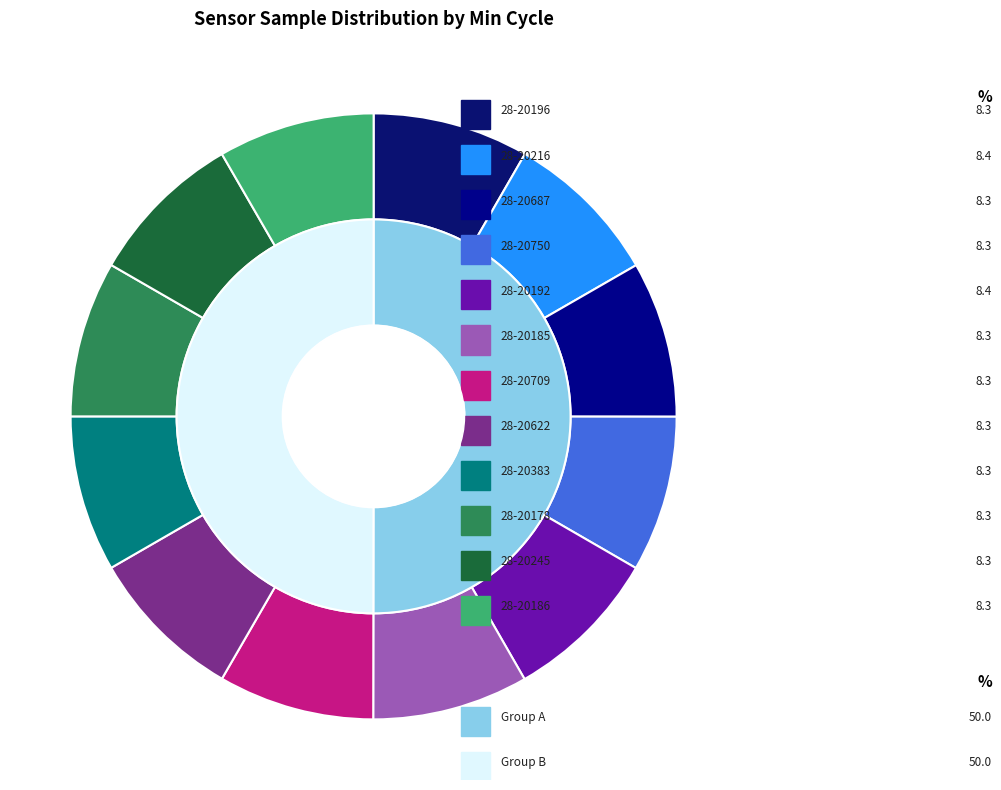

Does 28-20750 represent more than half of the total?

No